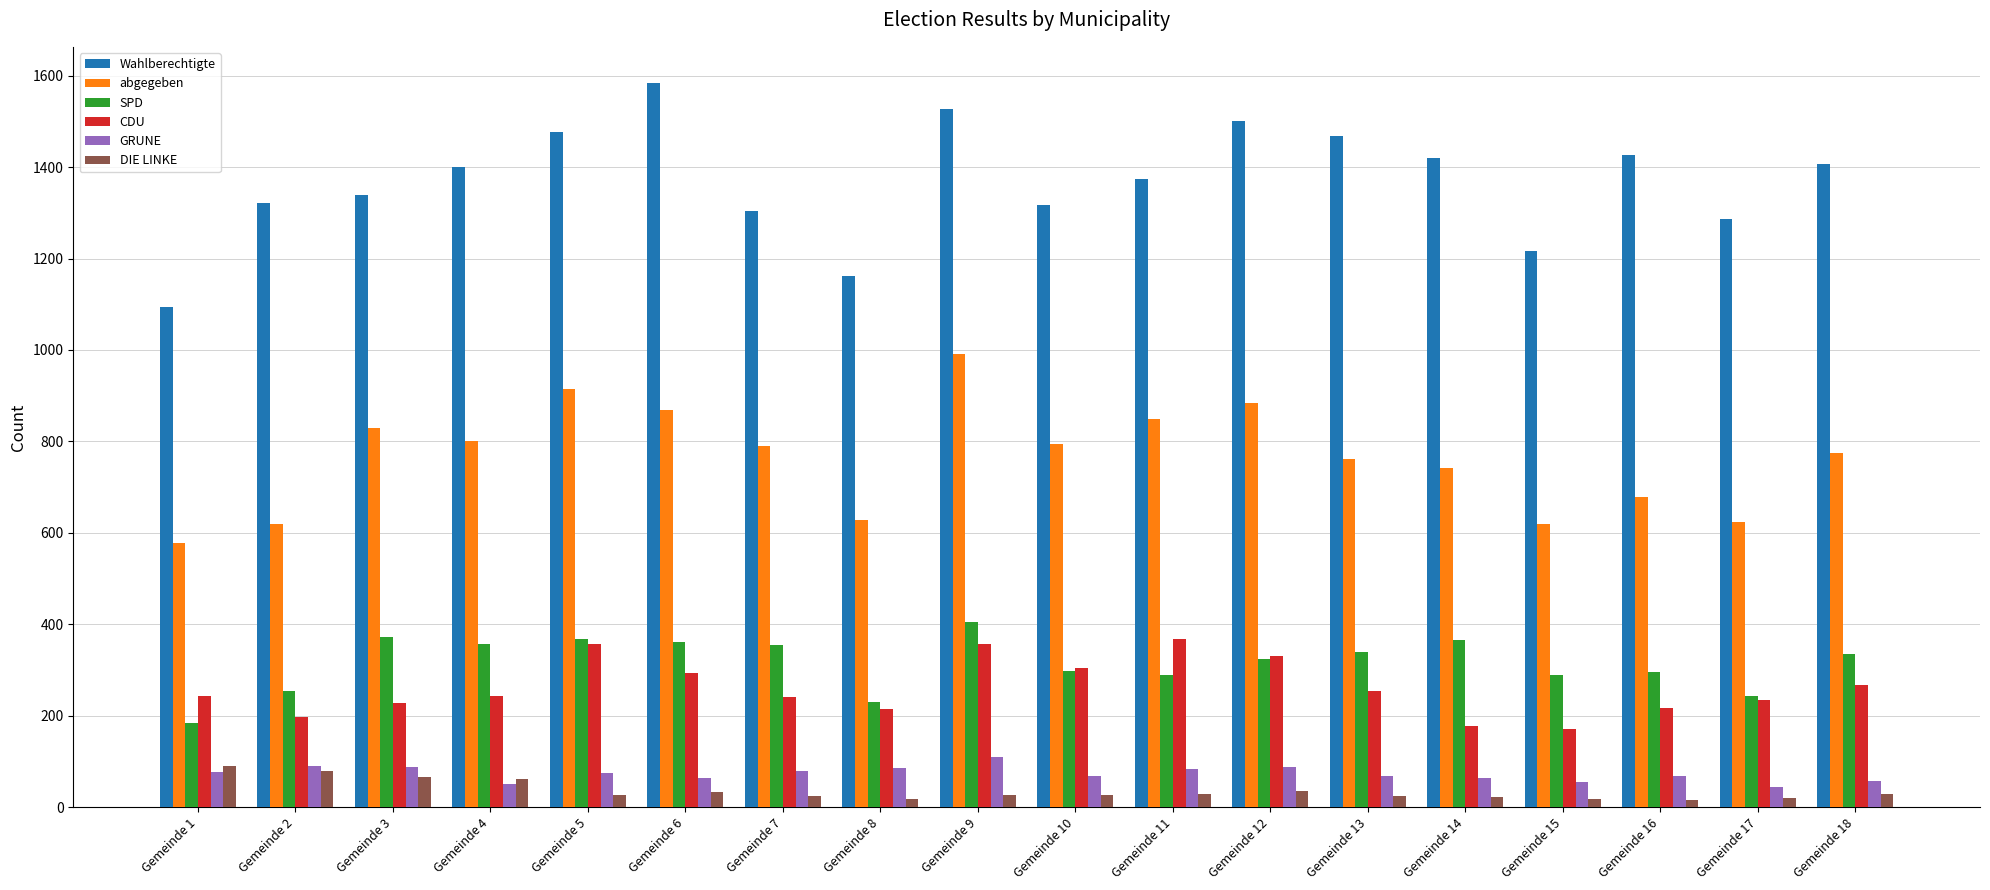

What is the average value of the abgegeben series?

764